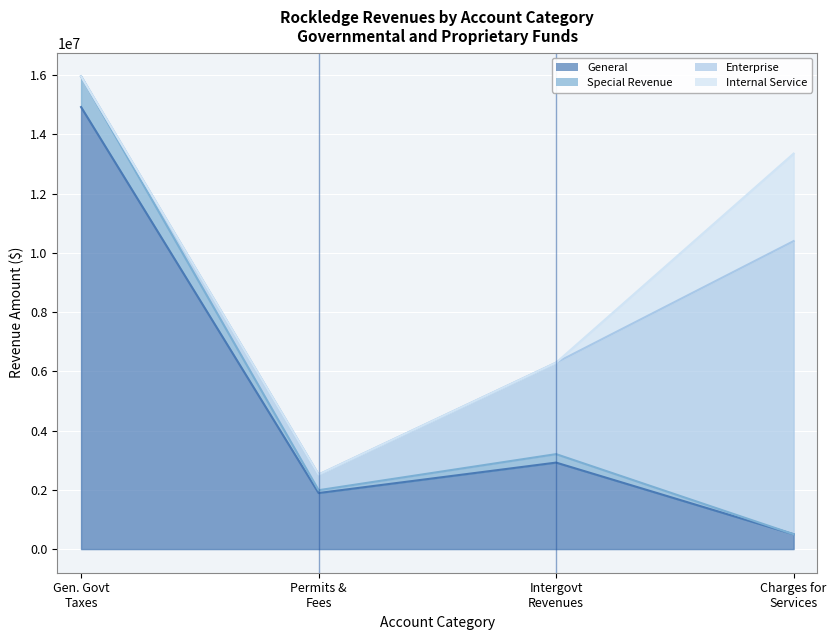

True or false: General has more than 0 points higher than both neighbors.

True